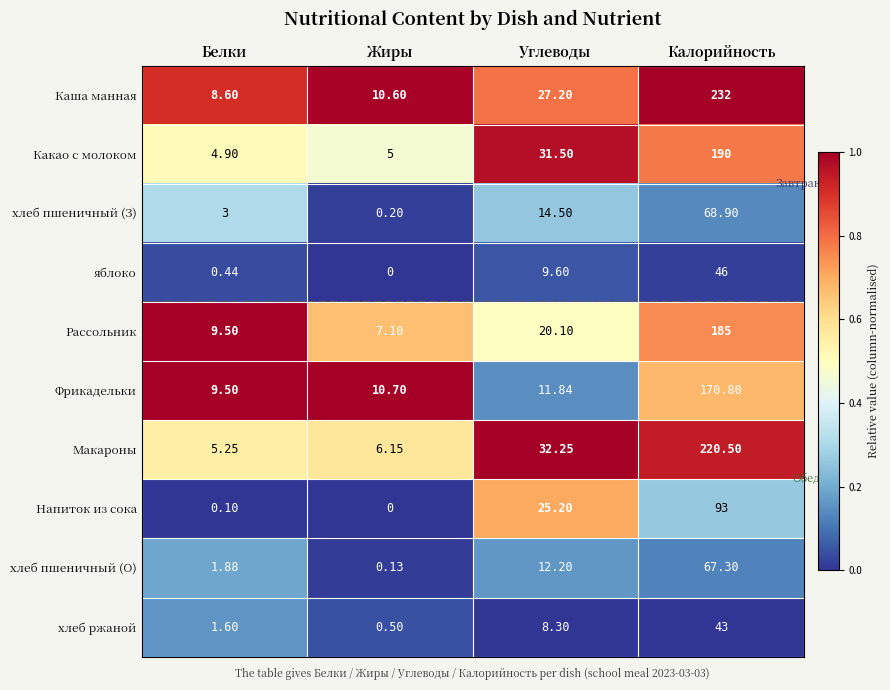

At which category does the chart reach its minimum across all series?

Жиры